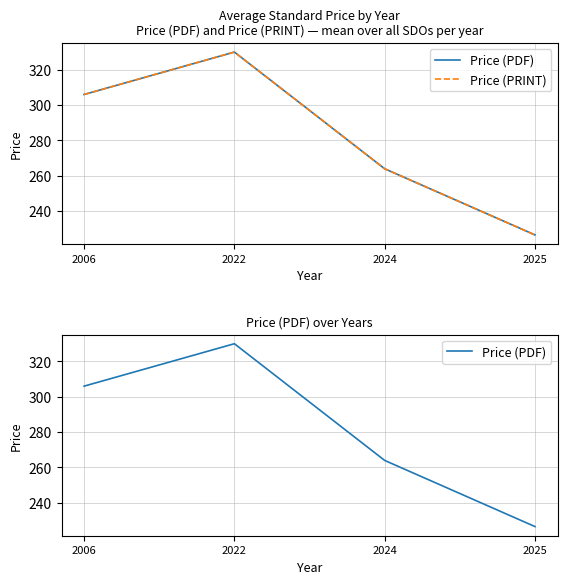

Is this an area chart (filled region under the line)?

No